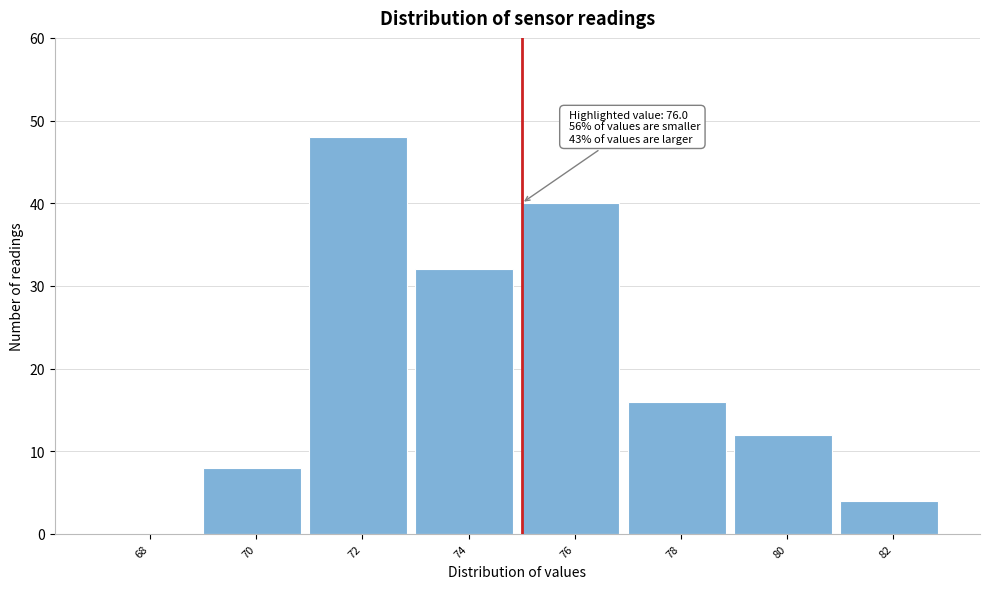

Reading right to left, what are all the values shown in this chart?

82=4	80=12	78=16	76=40	74=32	72=48	70=8	68=0